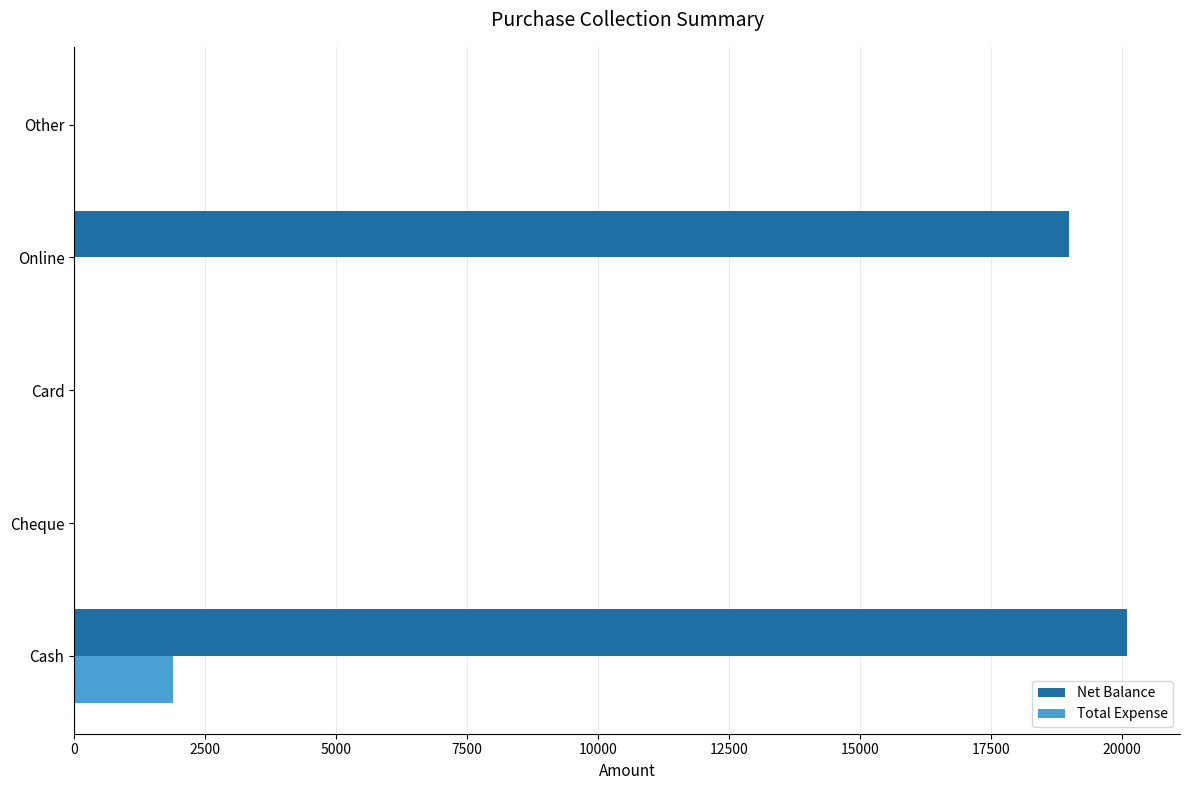

The value of Net Balance at Online is 10232. True or false?

False